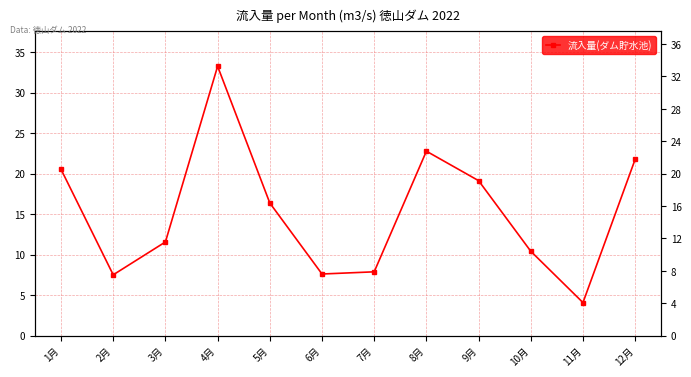

What position from the right is 4月?

9